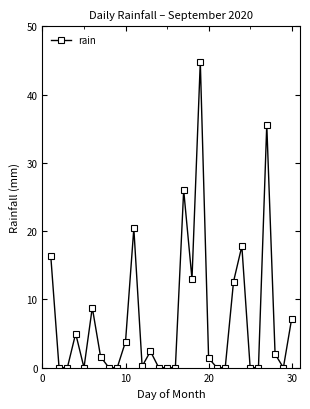

What is the value of the 10th point from the left?

3.8